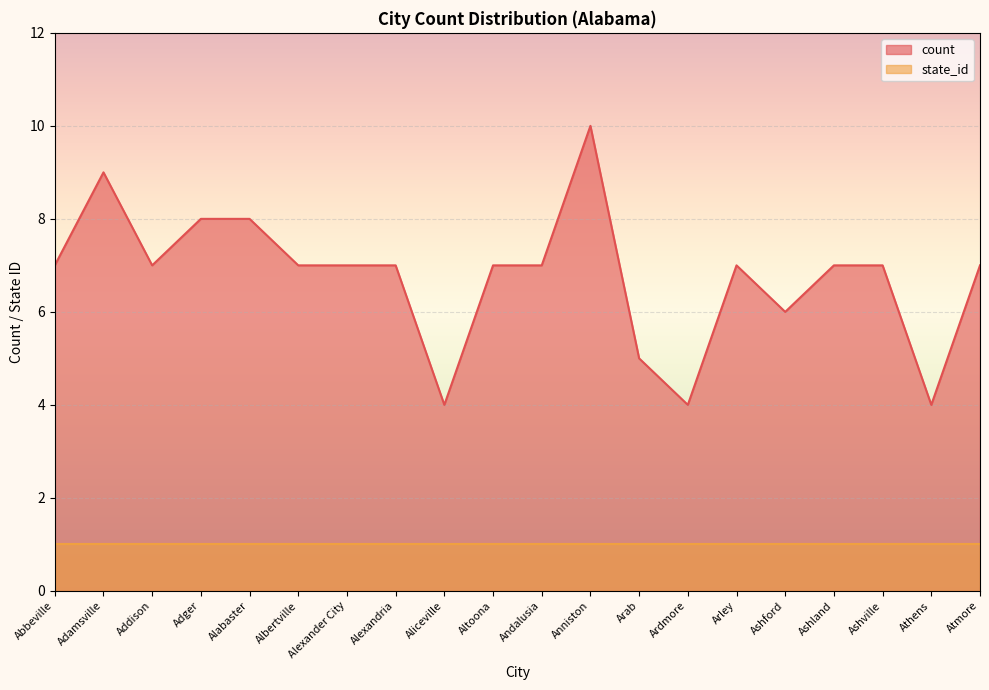

The value at Arab is 5. True or false?

True